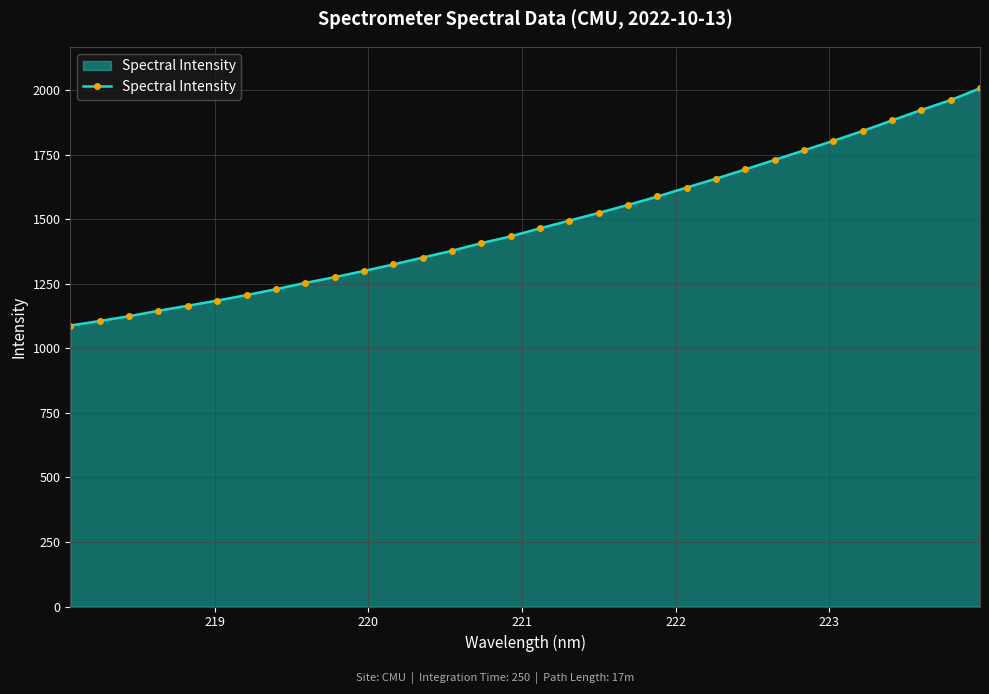

What is the sum of all values?

47484.0